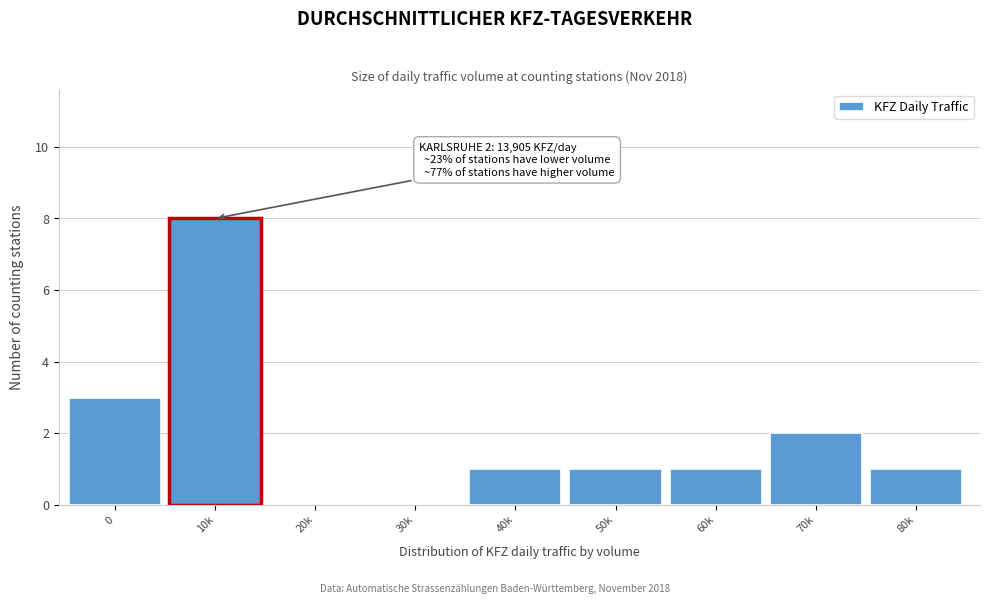

Reading left to right, transcribe all the data shown in this chart.

0=3	10k=8	20k=0	30k=0	40k=1	50k=1	60k=1	70k=2	80k=1